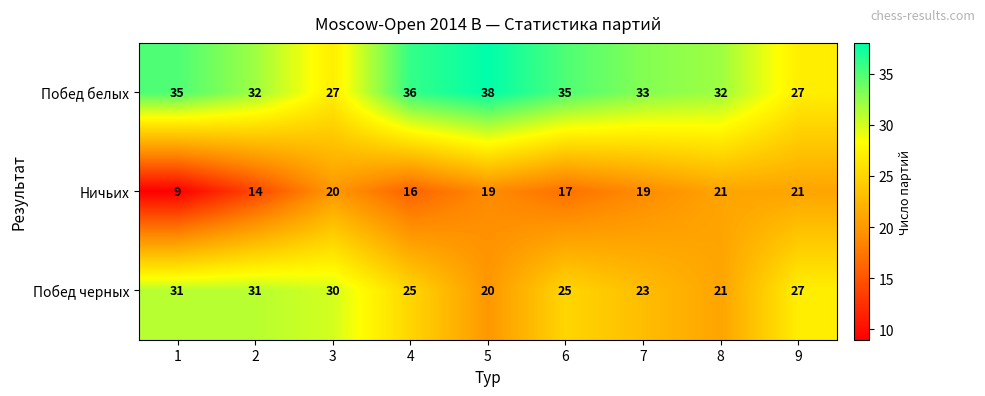

Which series has the widest spread of values?

Ничьих